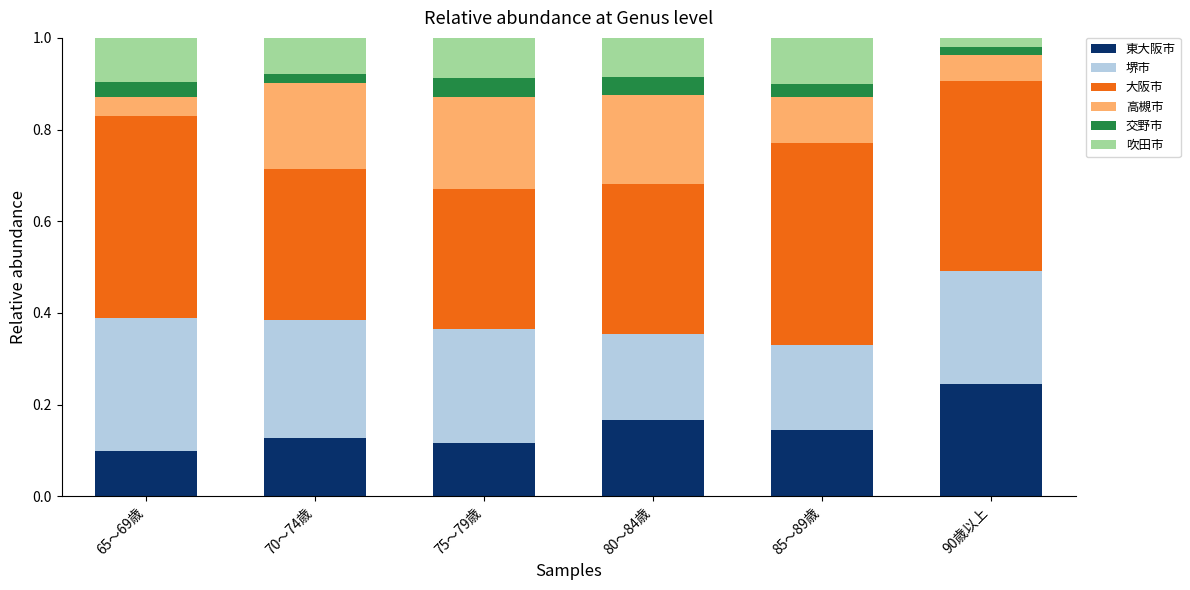

What is the total value across all series at 80～84歳?

1.0